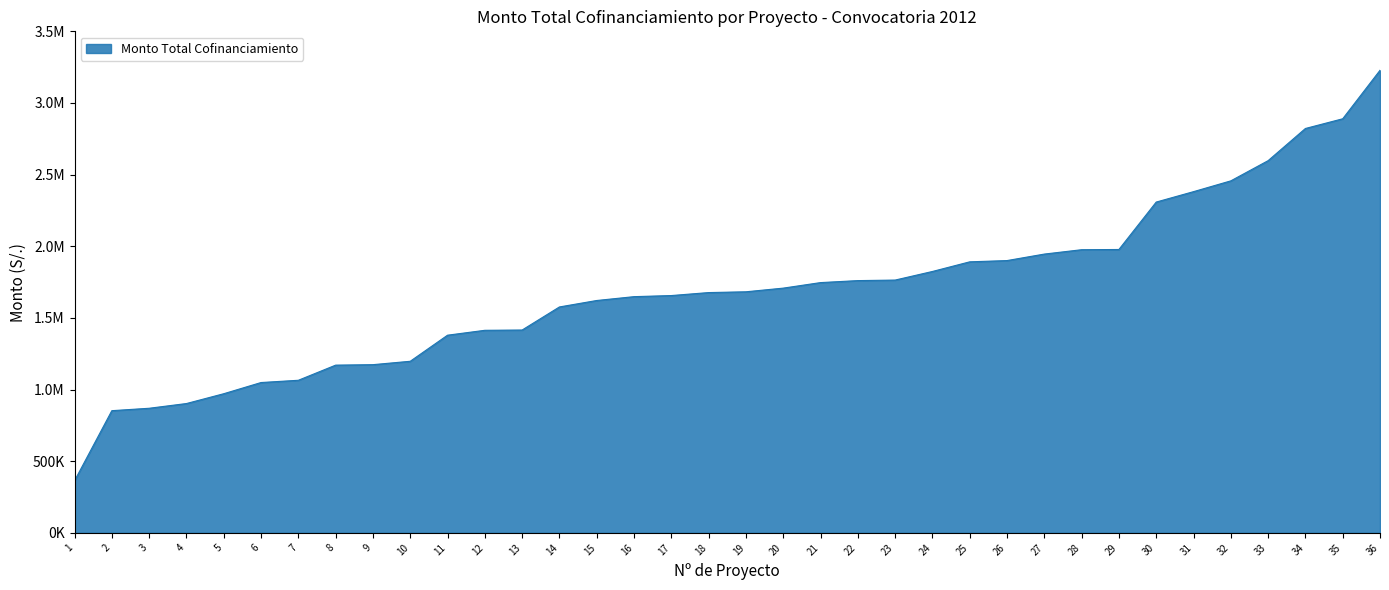

Reading left to right, transcribe all the data shown in this chart.

363615.0	852762.0	869601.8	902560.0	971061.0	1049166.0	1064906.0	1170538.0	1173877.0	1197493.5	1379494.0	1413645.0	1415605.0	1576618.0	1621637.0	1648490.2	1656163.0	1676932.0	1682404.9	1707973.0	1746556.0	1760452.0	1764206.0	1824168.0	1891482.4	1900271.0	1945593.0	1976070.0	1977621.0	2308578.0	2381207.2	2456549.6	2597525.9	2822046.1	2889785.0	3228136.0